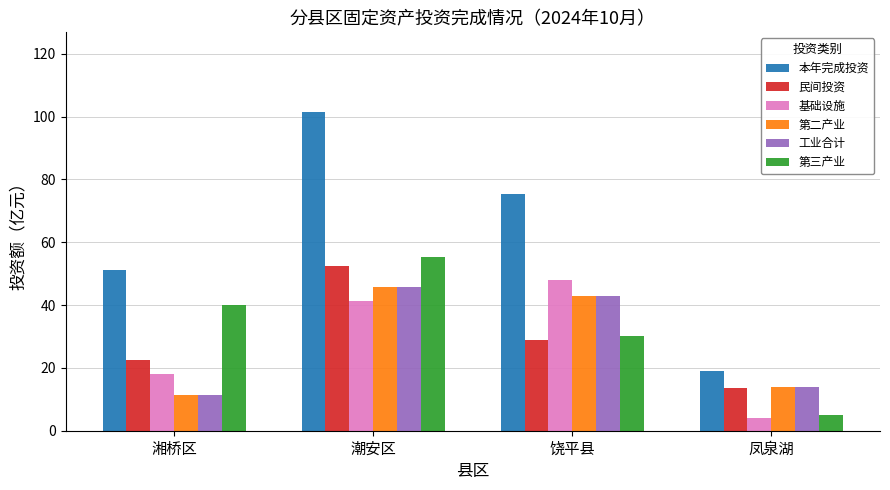

What are all the series names shown in the legend?

本年完成投资, 民间投资, 基础设施, 第二产业, 工业合计, 第三产业